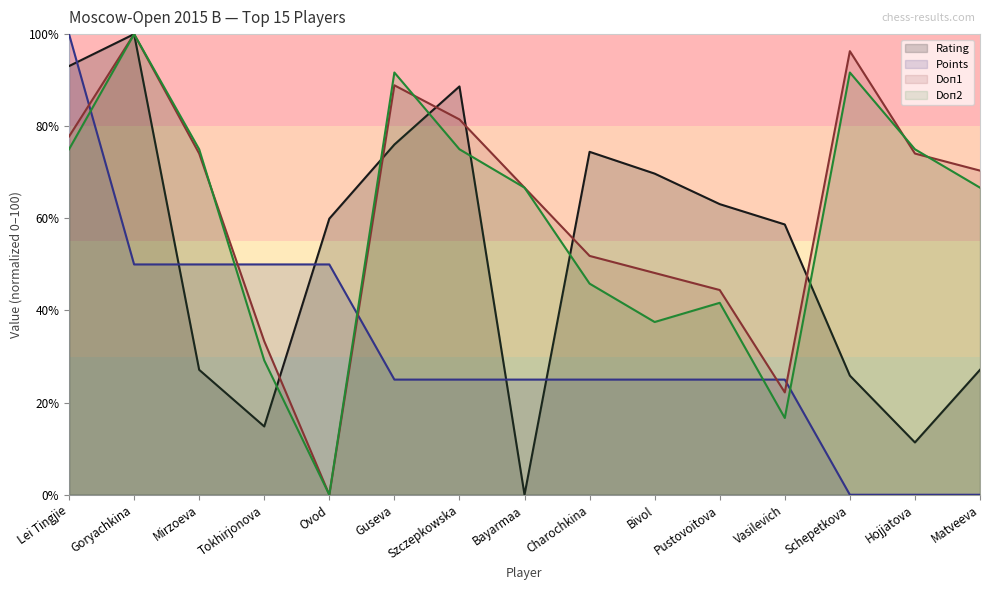

Rank the series by their maximum value, from lowest to highest.

Rating, Points, Doп1, Doп2